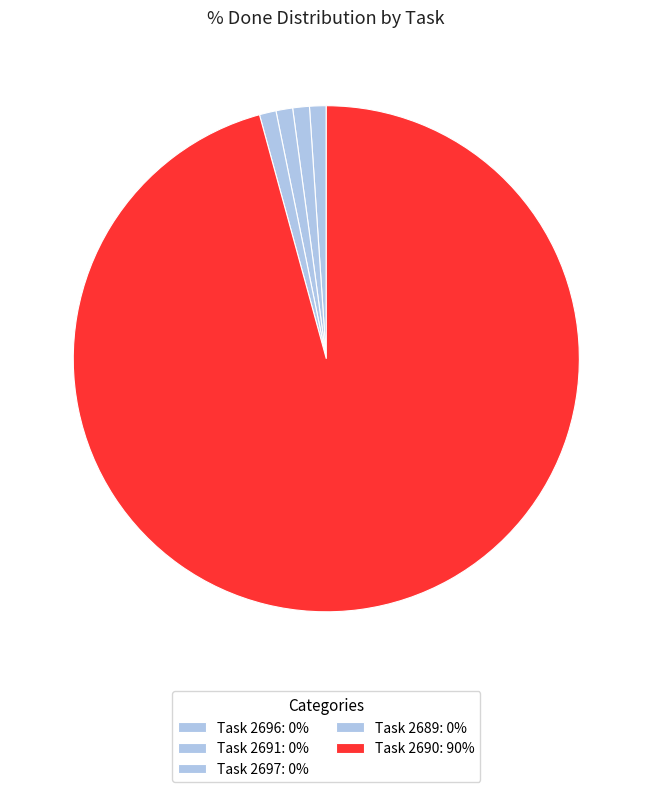

To the nearest percent, what is the average slice percentage?

20%